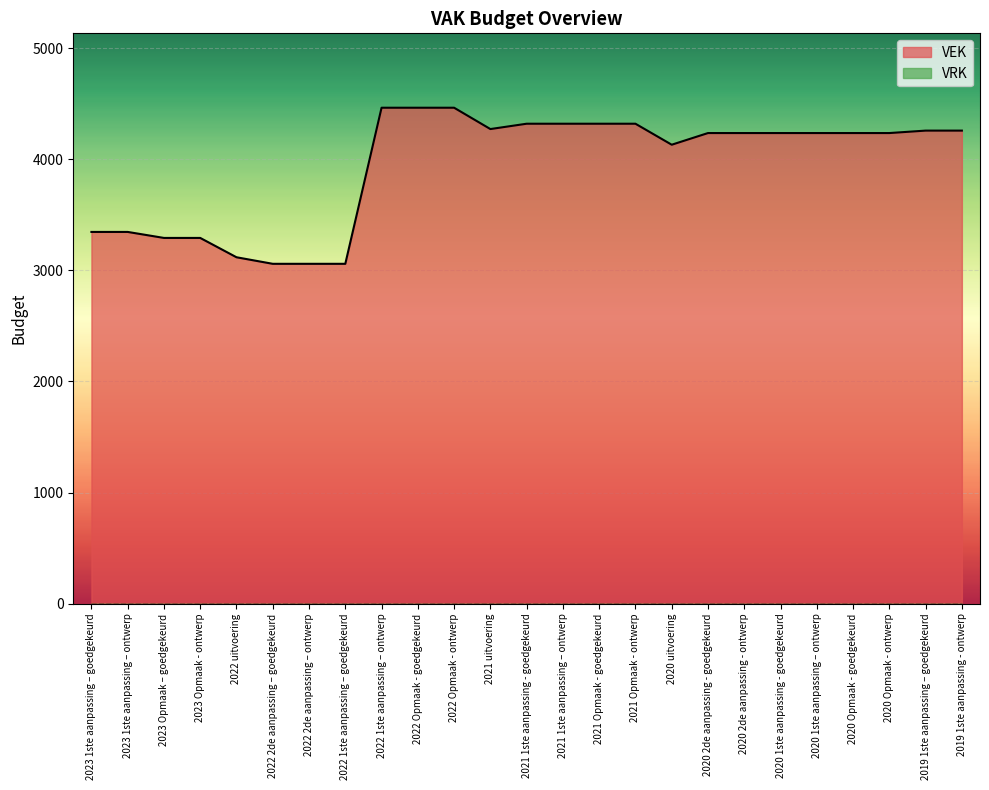

Approximately how many times larger is the value at 2020 Opmaak - goedgekeurd compared to 2023 Opmaak – goedgekeurd?

1.3